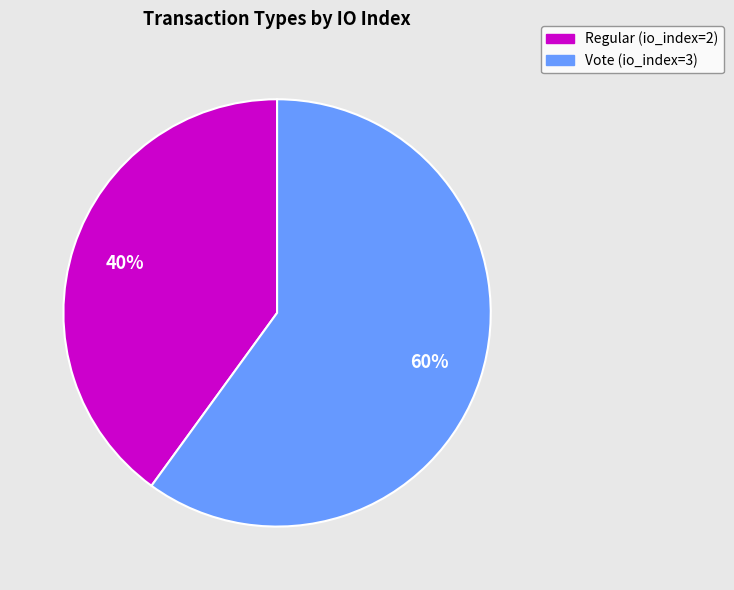

Is it true that Vote (io_index=3) is 70% of the pie?

False